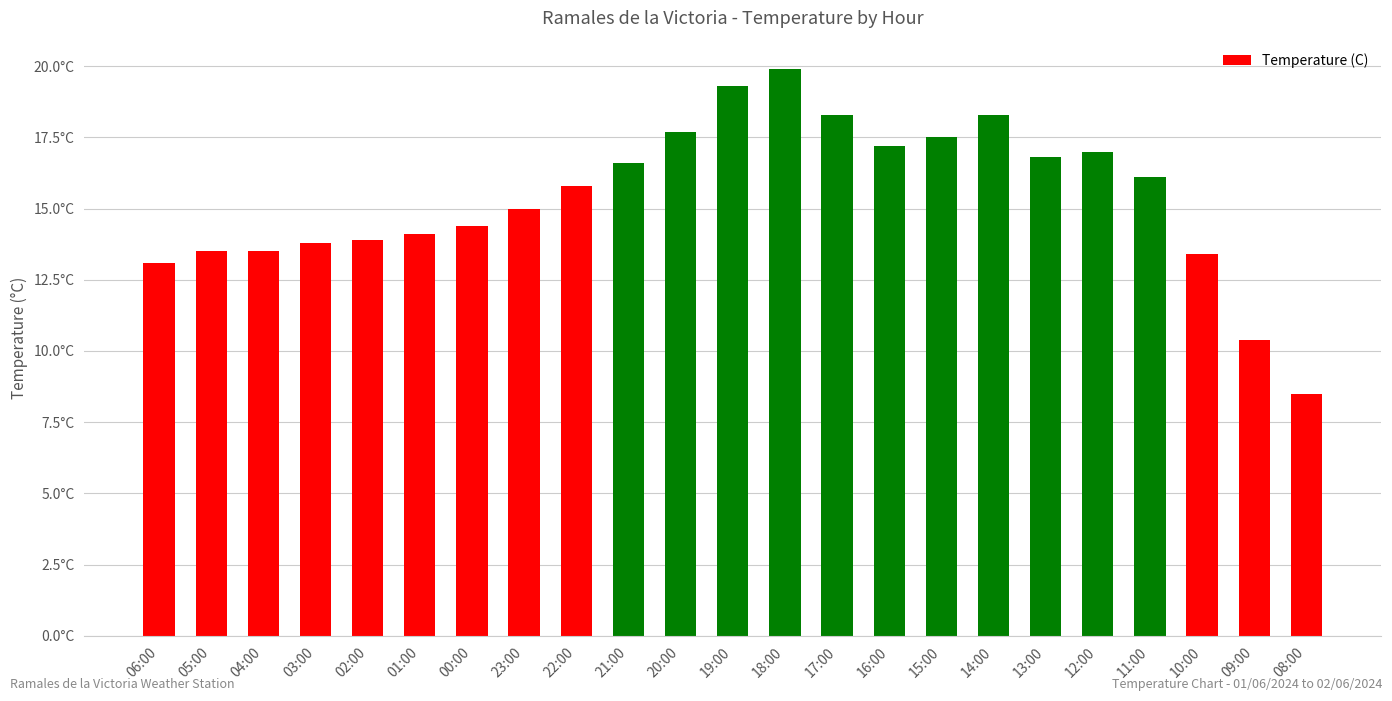

What is the ratio of the value at 21:00 to the value at 20:00?

0.9